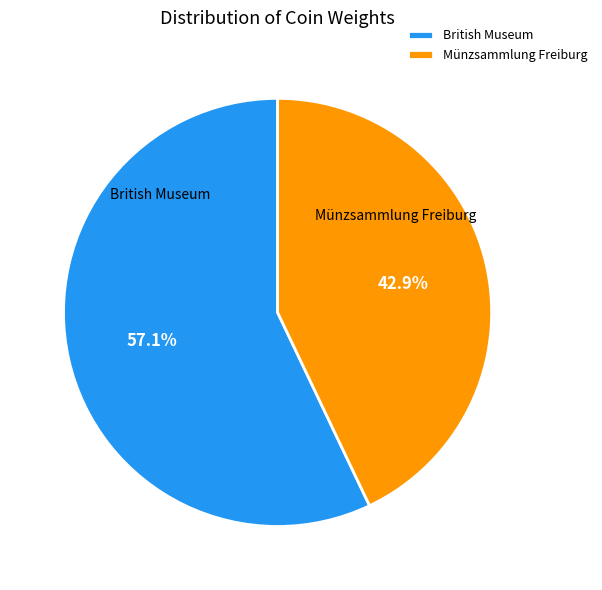

What is the ratio of the value at Münzsammlung Freiburg to the value at British Museum?

0.8